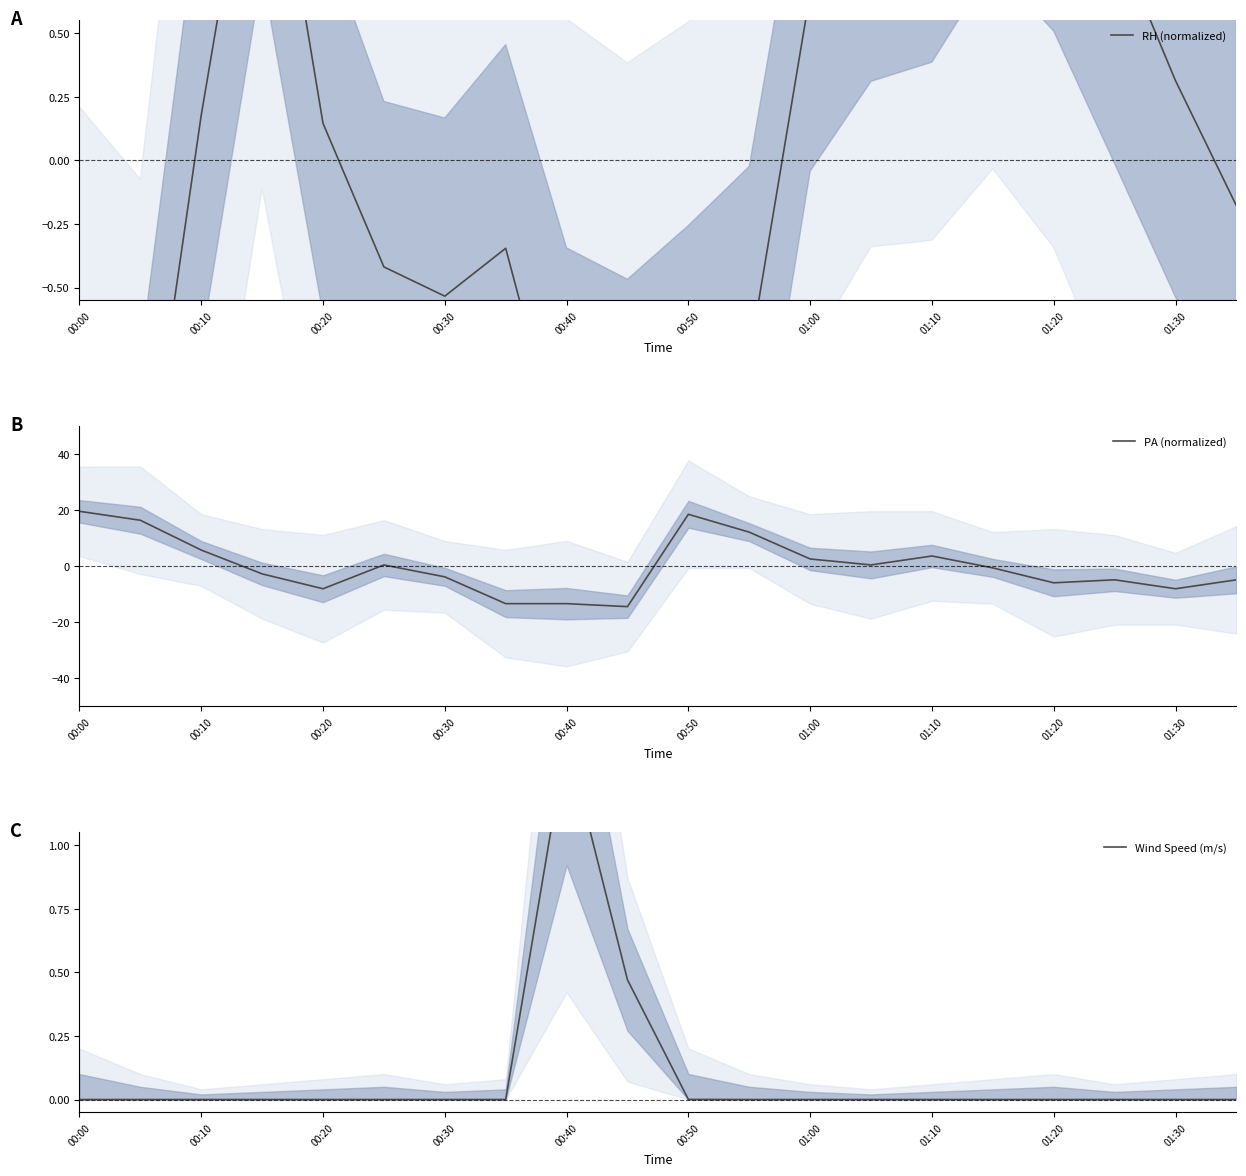

Count the number of data series in this chart.

3